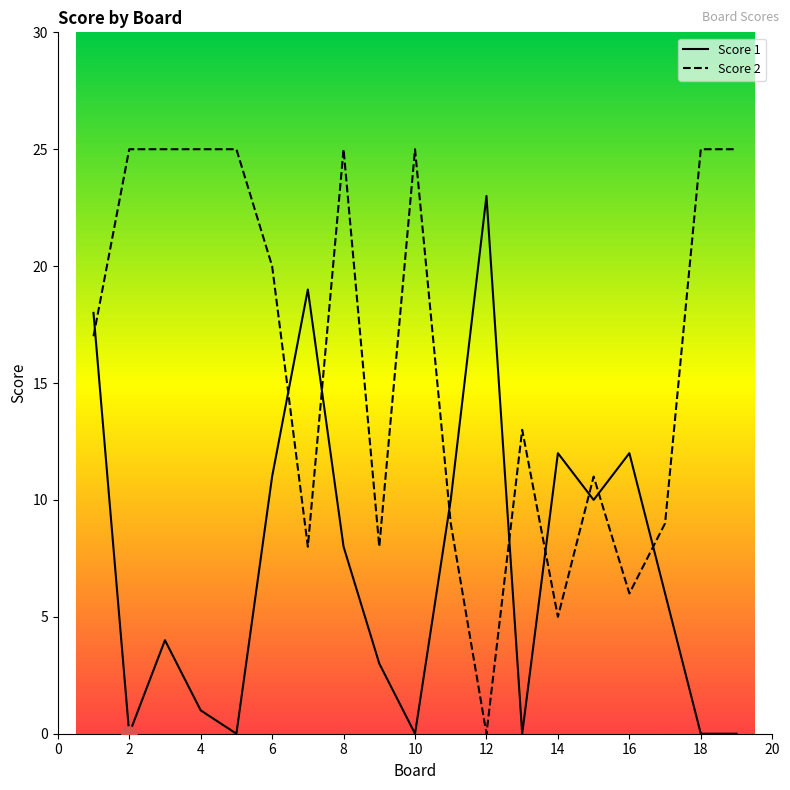

What is the total value across all series at 3?

29